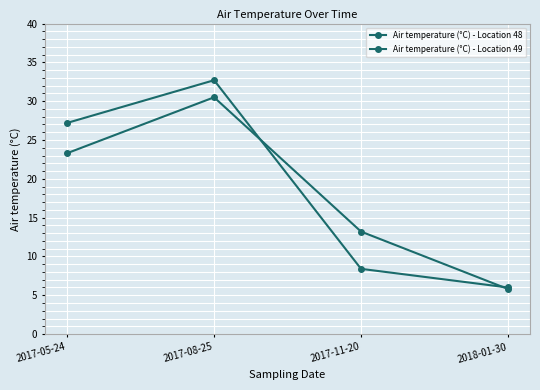

Is it true that Air temperature (°C) - Location 48 equals 8.4 at 2017-11-20?

True